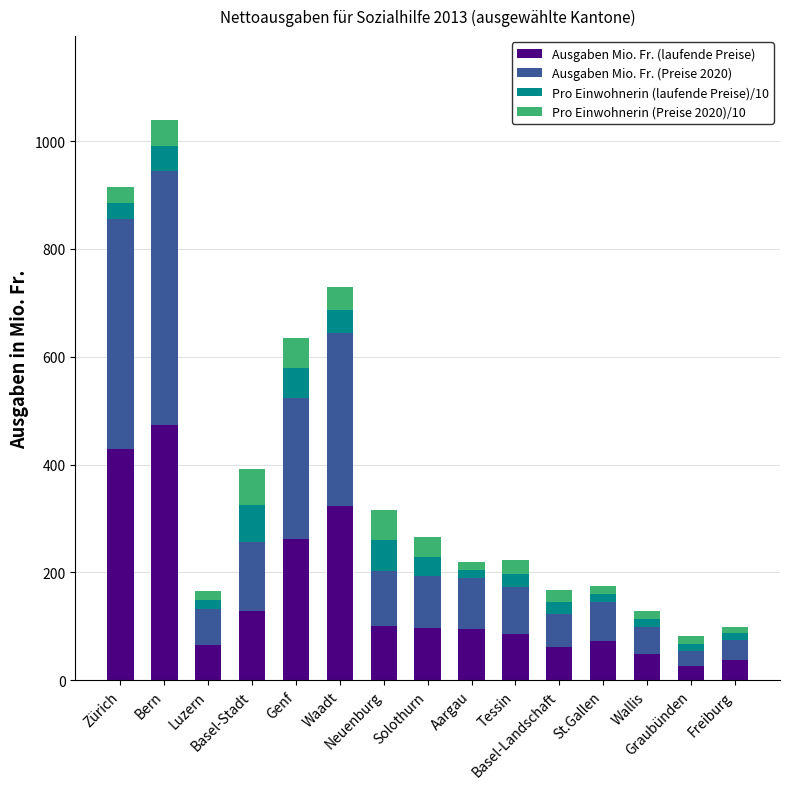

What is the difference between the maximum and minimum values in the Ausgaben Mio. Fr. (laufende Preise) series?

446.5